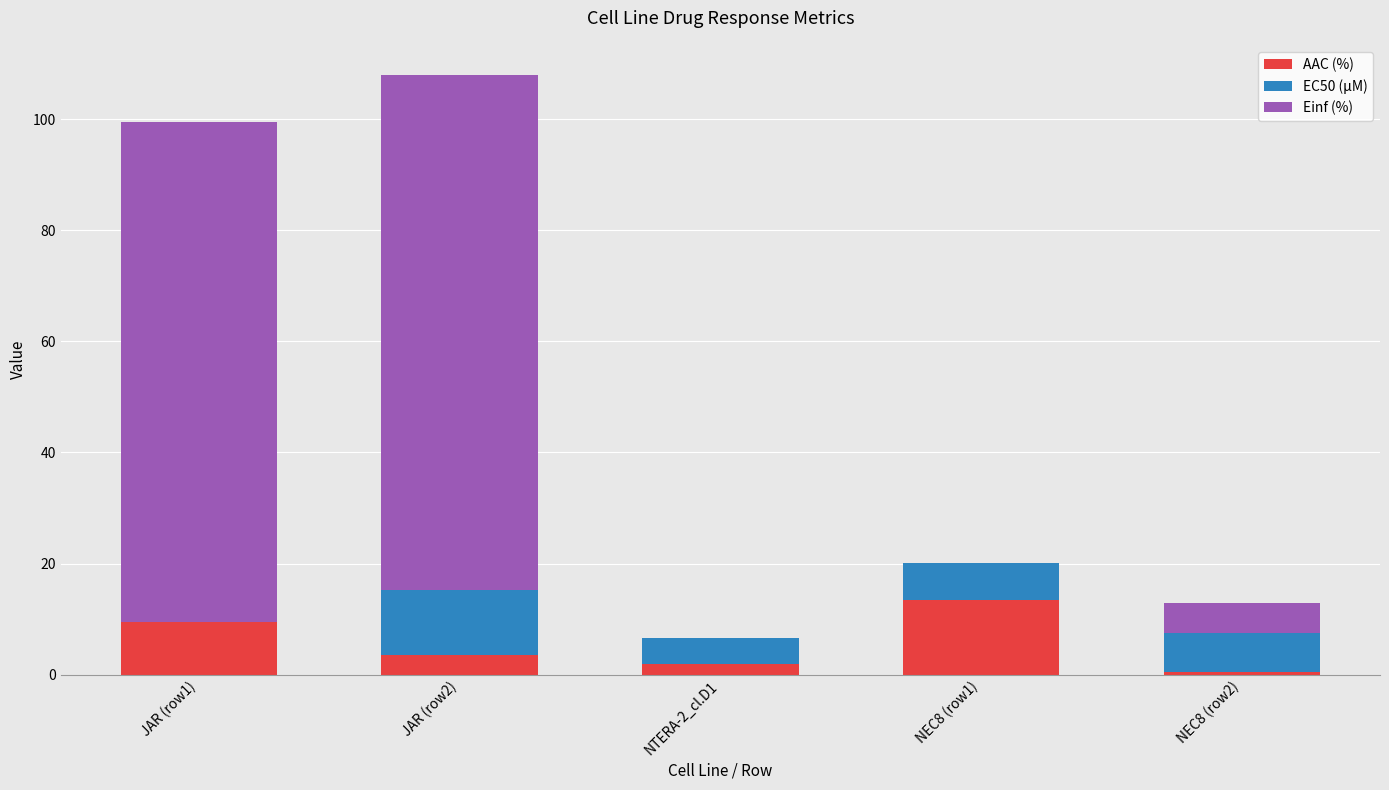

What is the sum of all AAC (%) values?

29.0